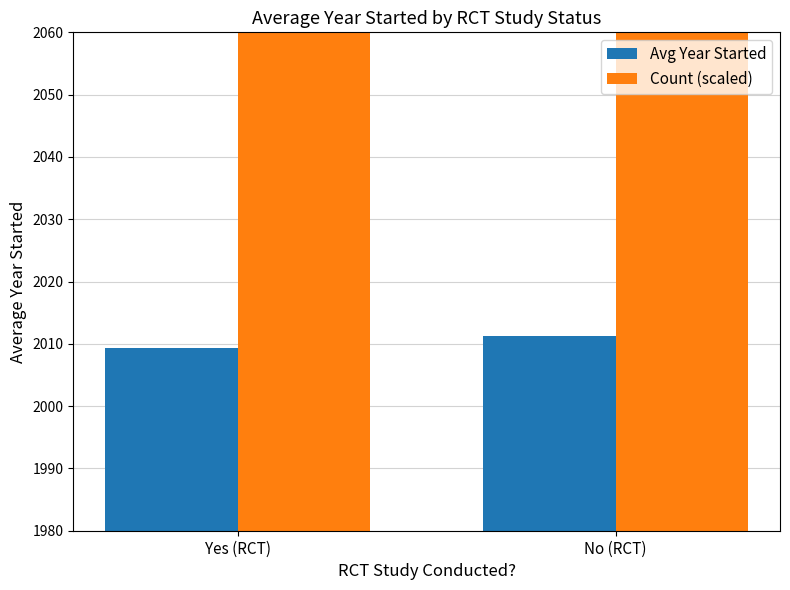

What position from the left is No (RCT)?

2